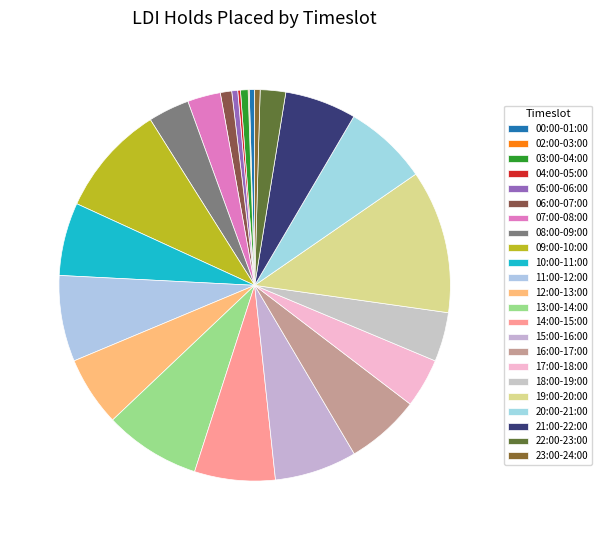

Does any single category account for the majority?

No